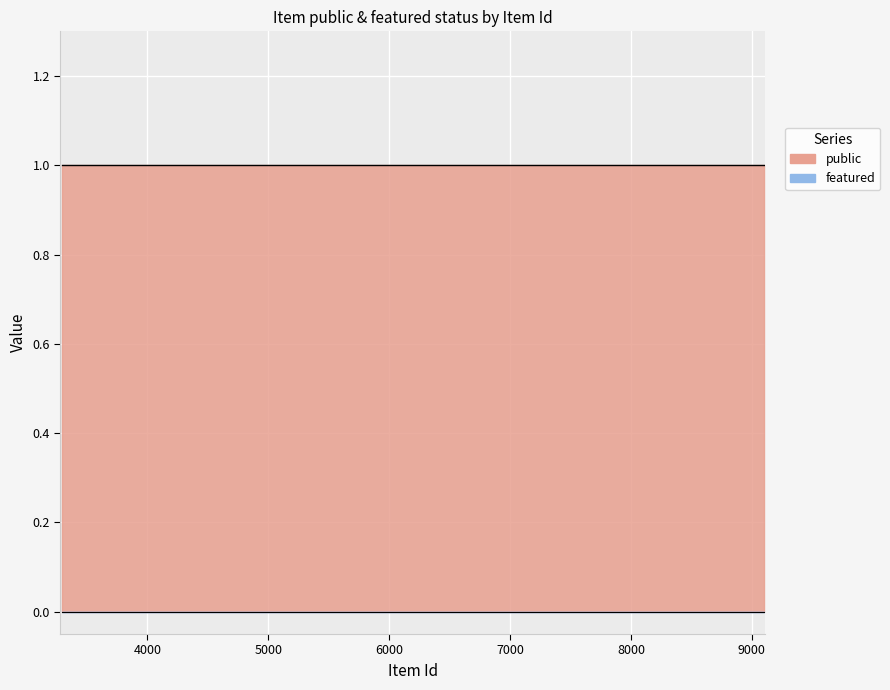

True or false: featured and public cross at least once.

False